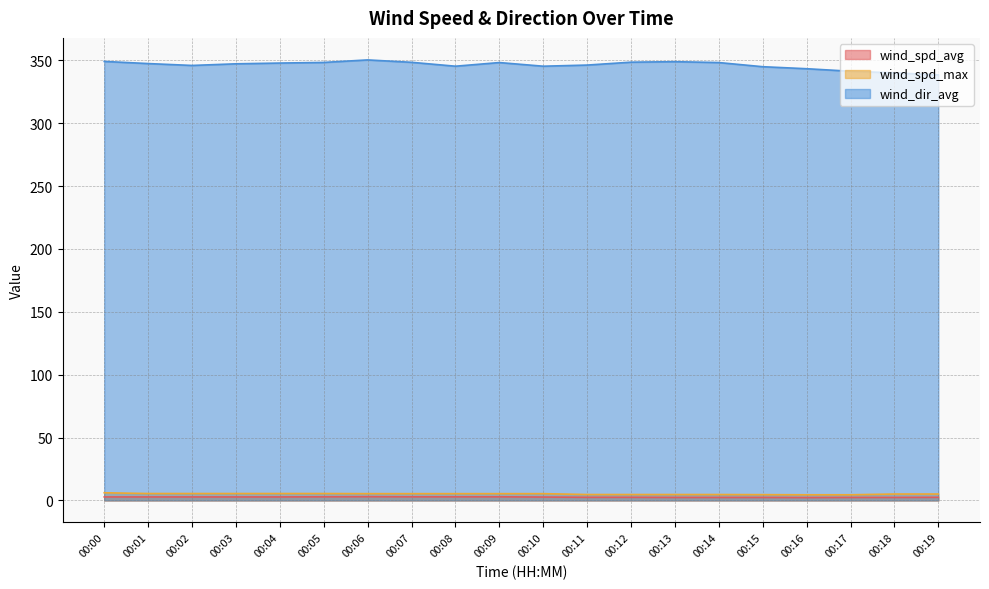

At which category does the chart reach its peak across all series?

00:06